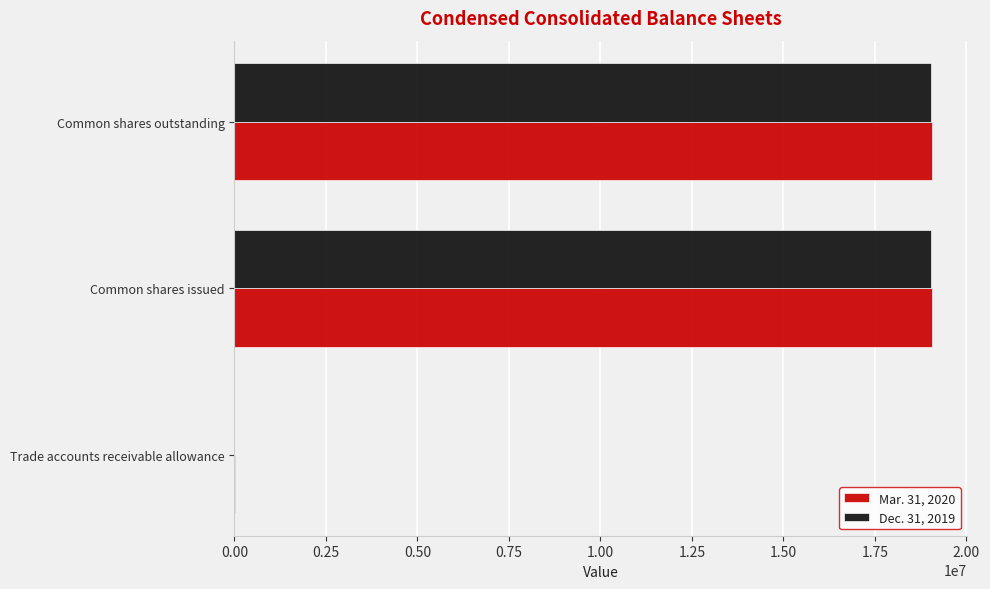

What is the greatest value displayed?

19056178